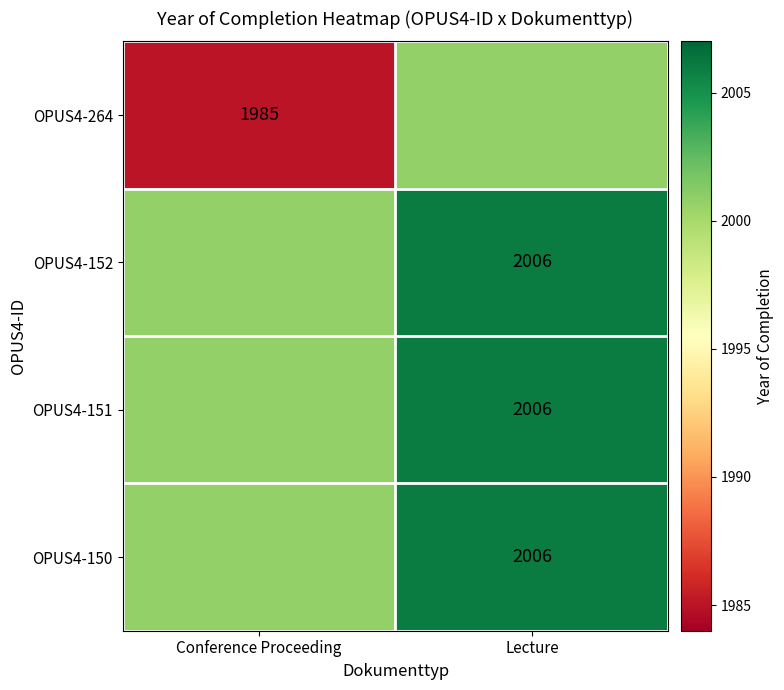

What is the difference between the OPUS4-150 values at Lecture and Conference Proceeding?

5.2